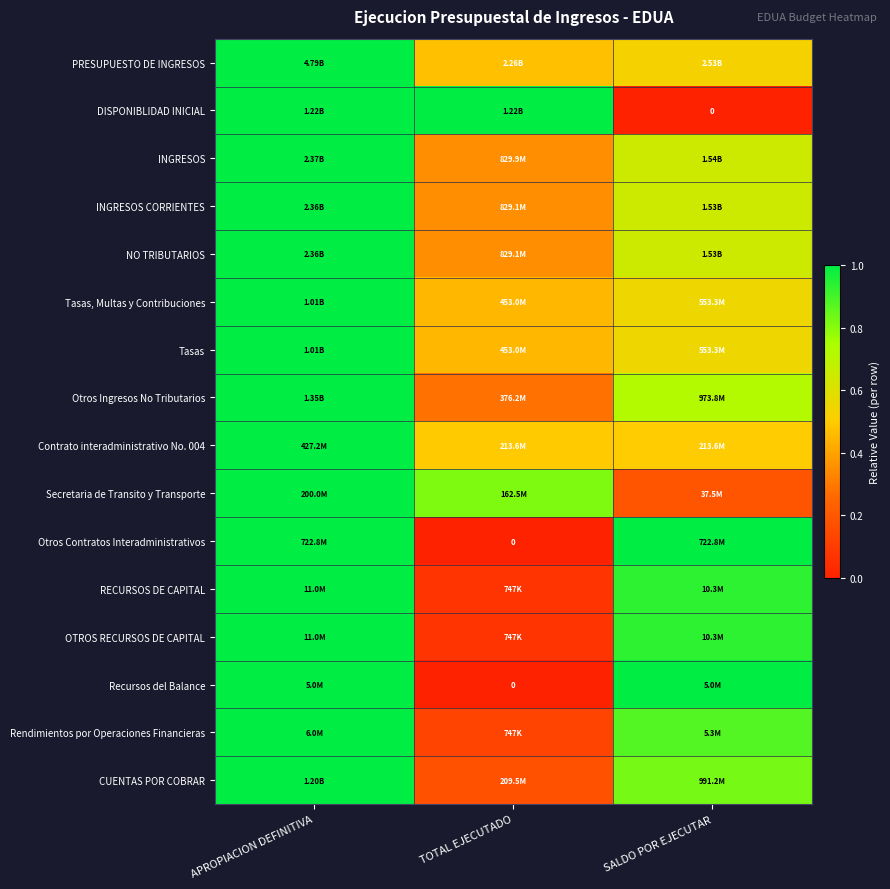

Which series has the largest total across all categories?

PRESUPUESTO DE INGRESOS